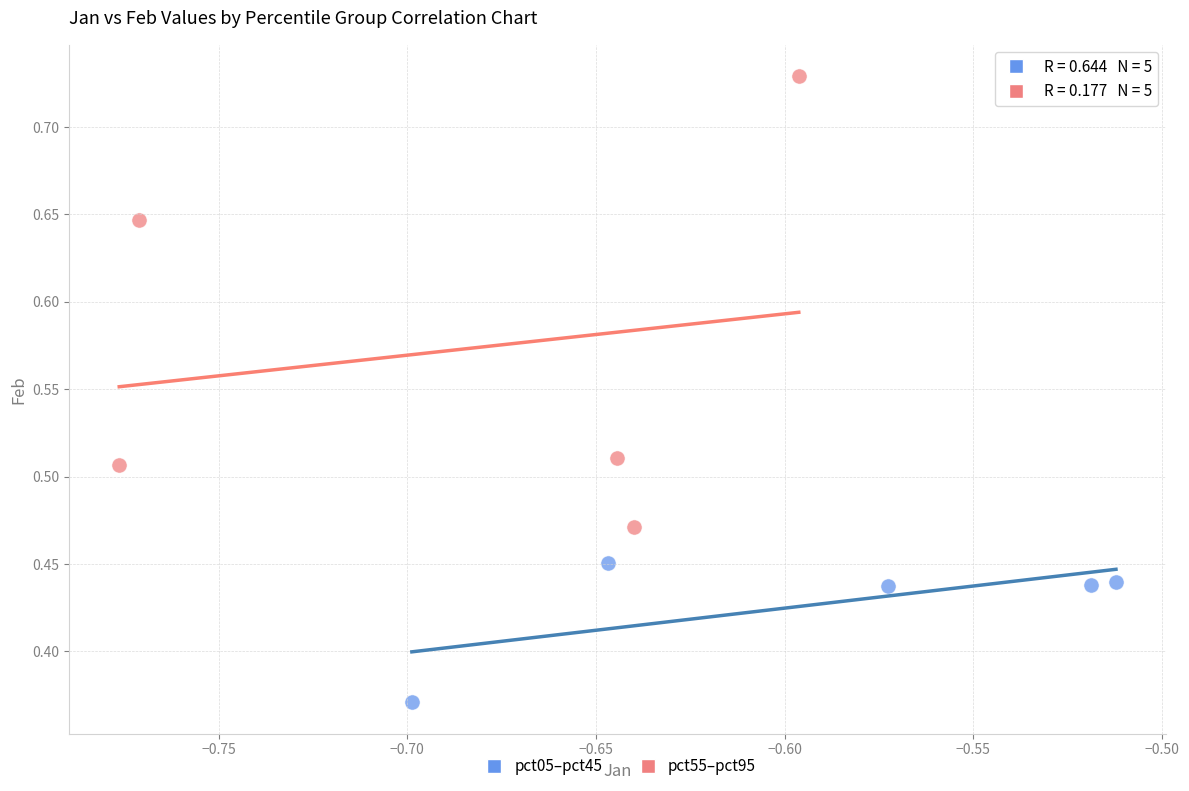

What are all the series names shown in the legend?

pct05–pct45, pct55–pct95